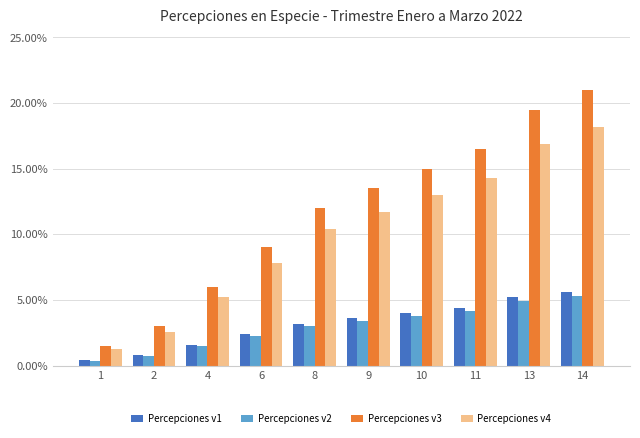

Are the bars horizontal?

No